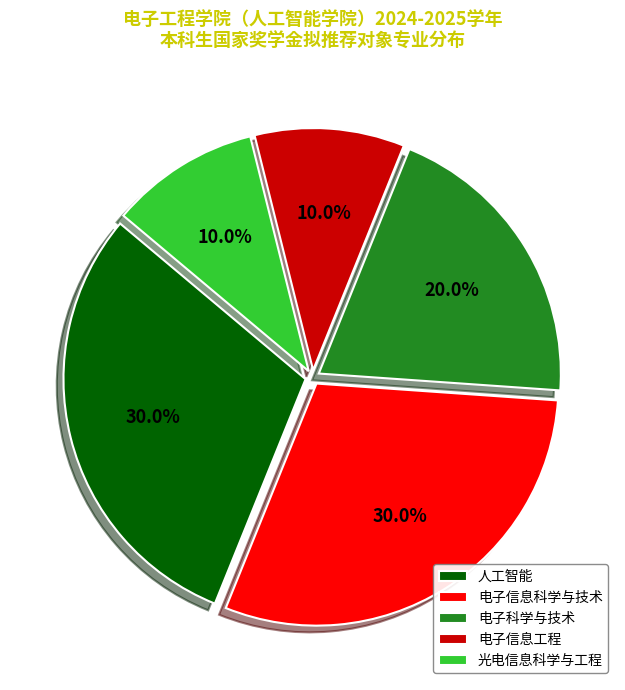

What is the total percentage of 人工智能 and 电子科学与技术?

50.0%